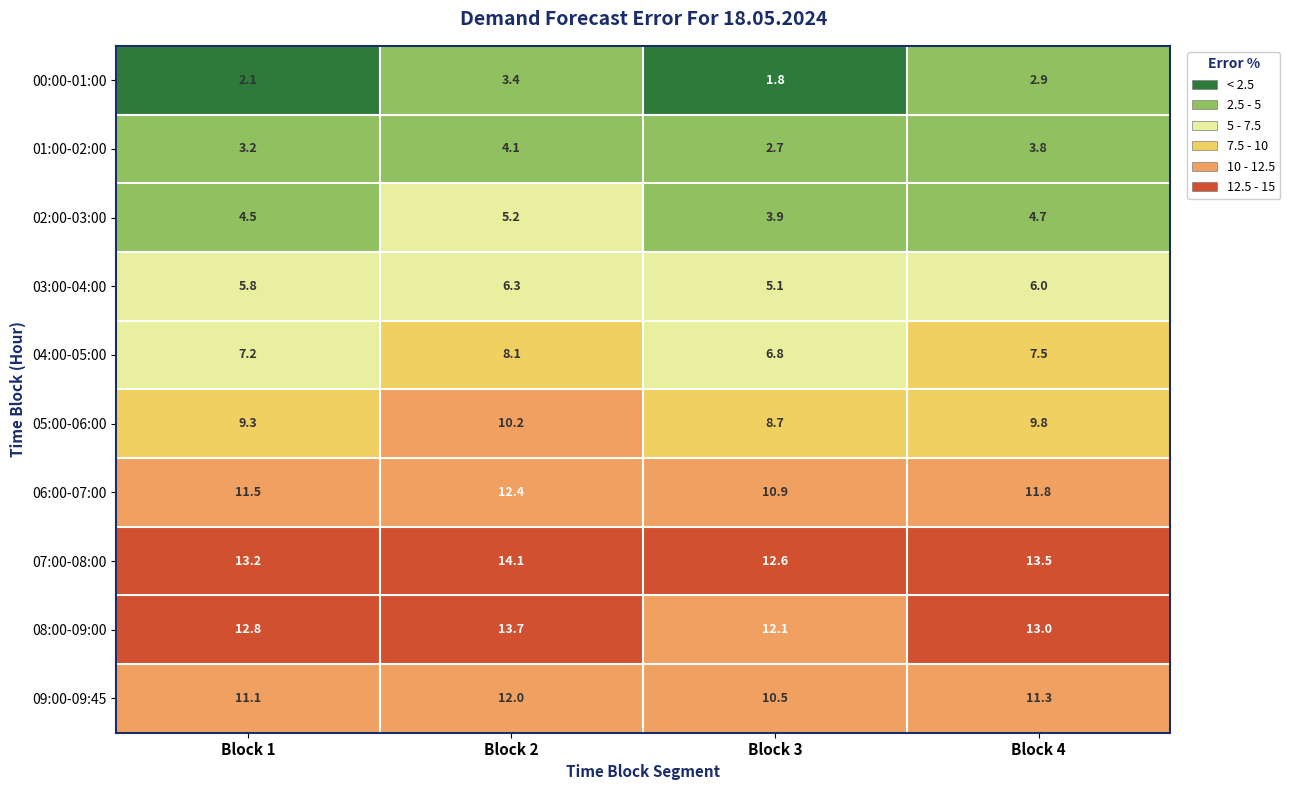

At which category is the sum across all series the highest?

Block 2